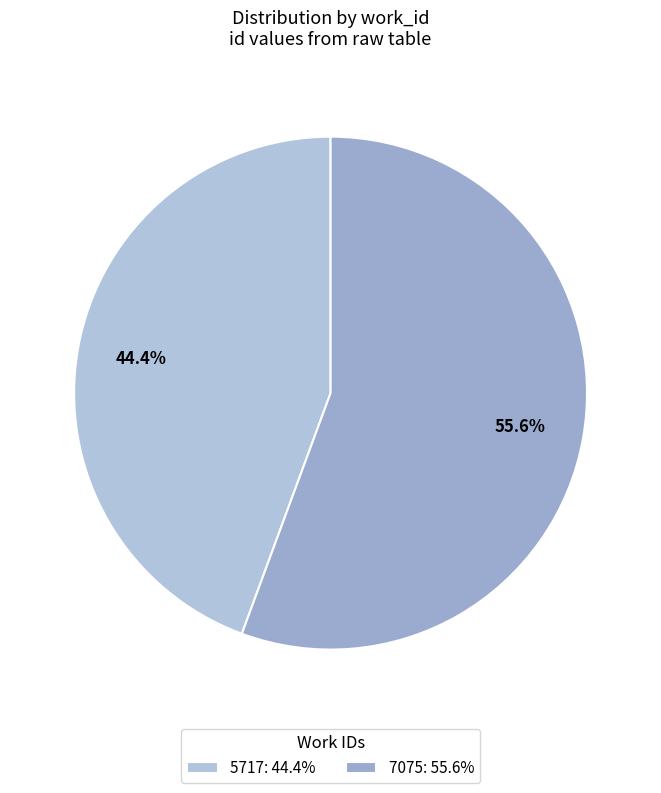

To the nearest percent, what percentage of the pie is 5717?

44%